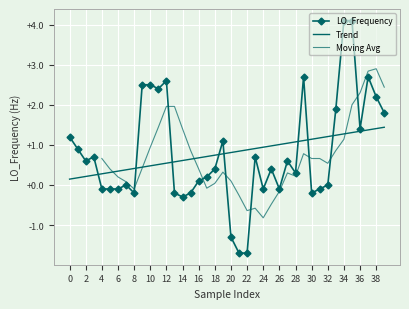

How many values are below 0?

14